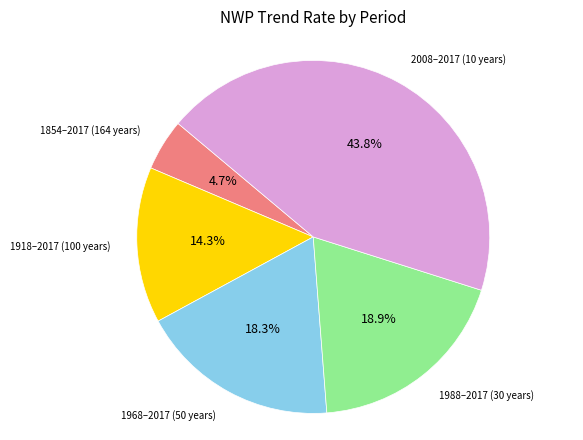

Is there a majority slice in this chart?

No